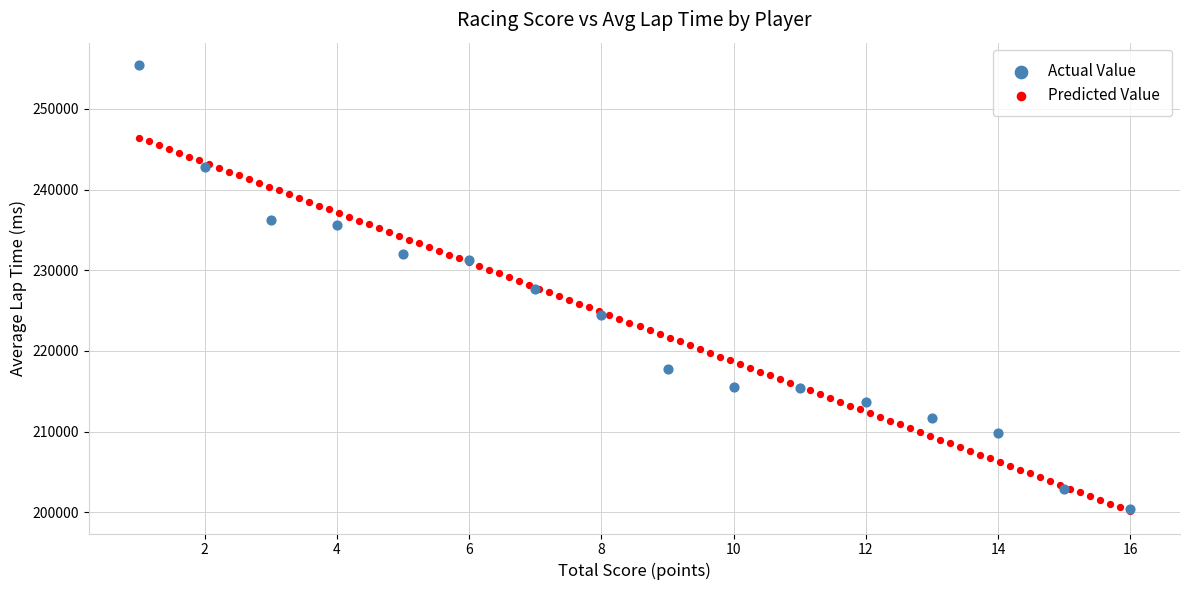

Which series has the widest spread of Y values?

Actual Value